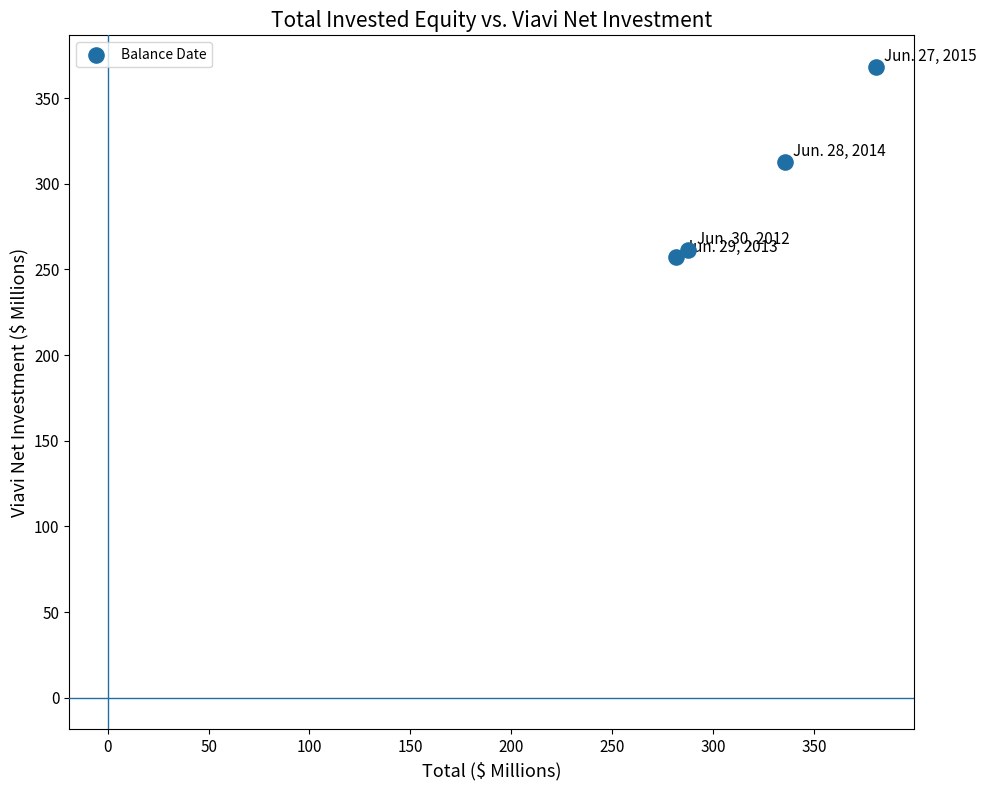

What is the range of X values (max minus min)?

98.9